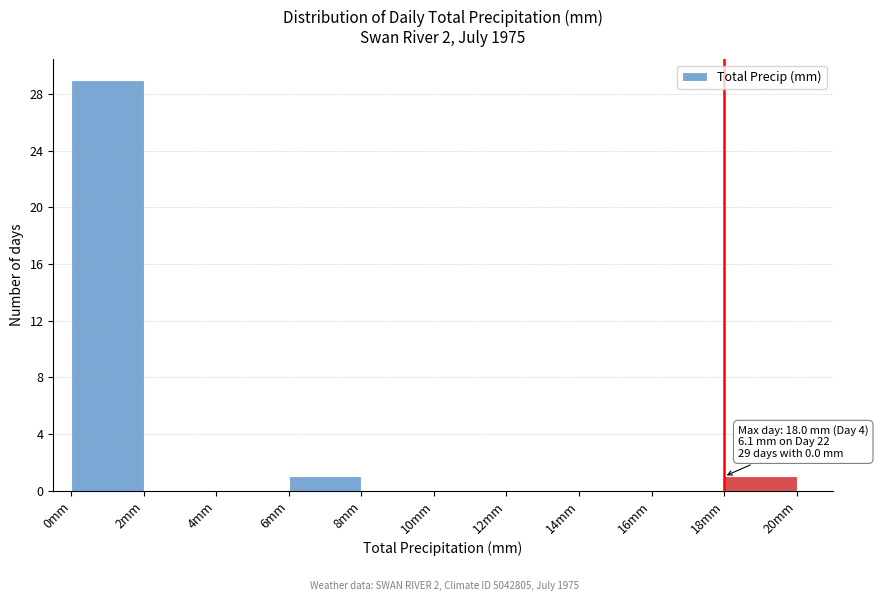

Which range on the x-axis has the tallest bar?

0 to 2